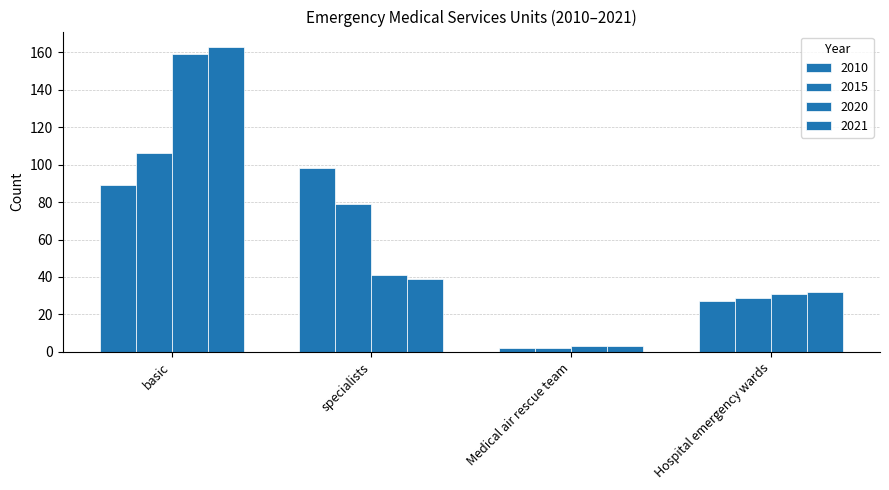

Which series has the largest range (max minus min)?

2021